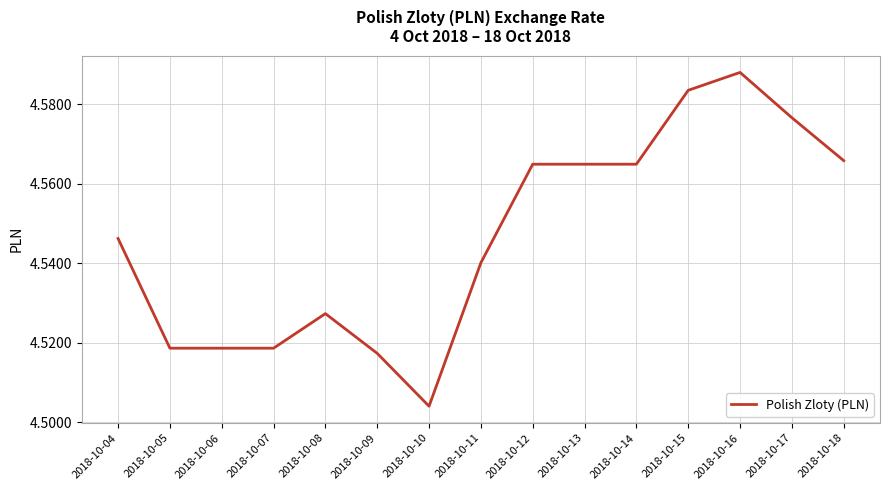

At which label is the value closest to 4?

2018-10-10